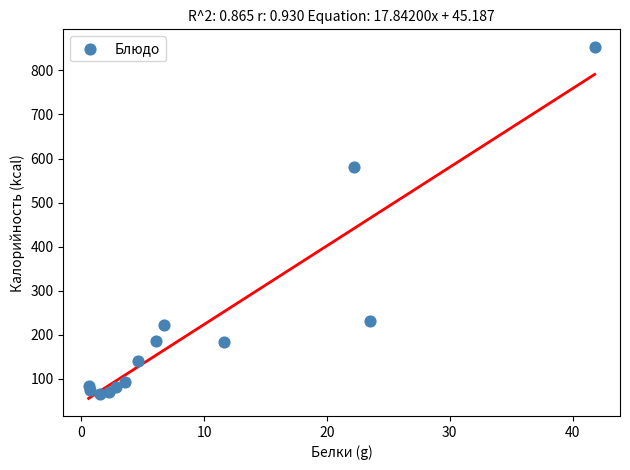

What Y value in the scatter plot is closest to 459?

582.0